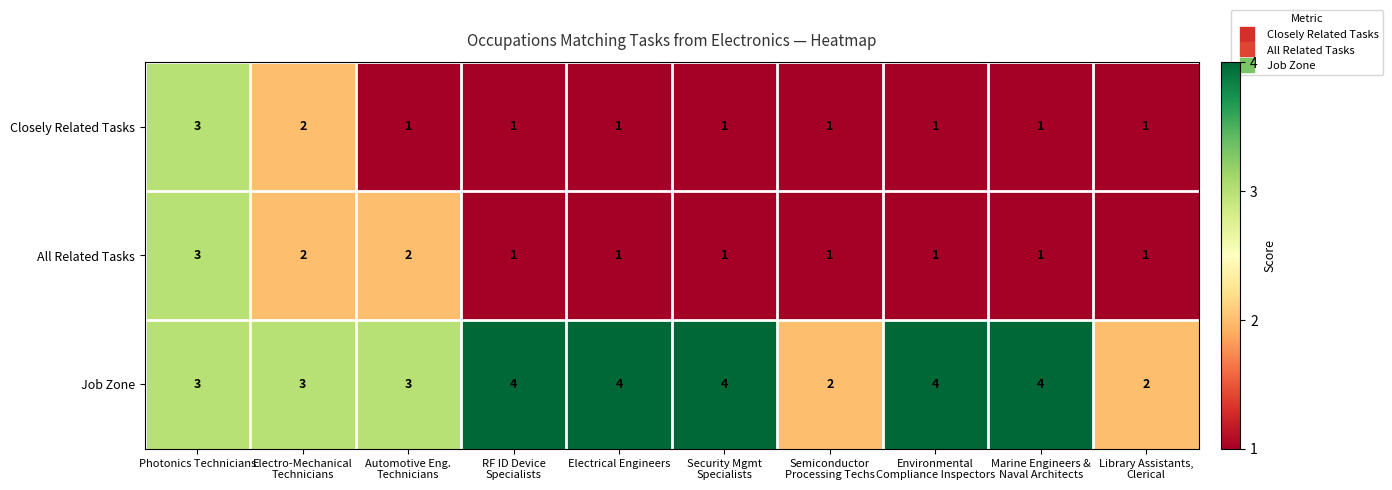

What is the highest value of the Closely Related Tasks series?

3